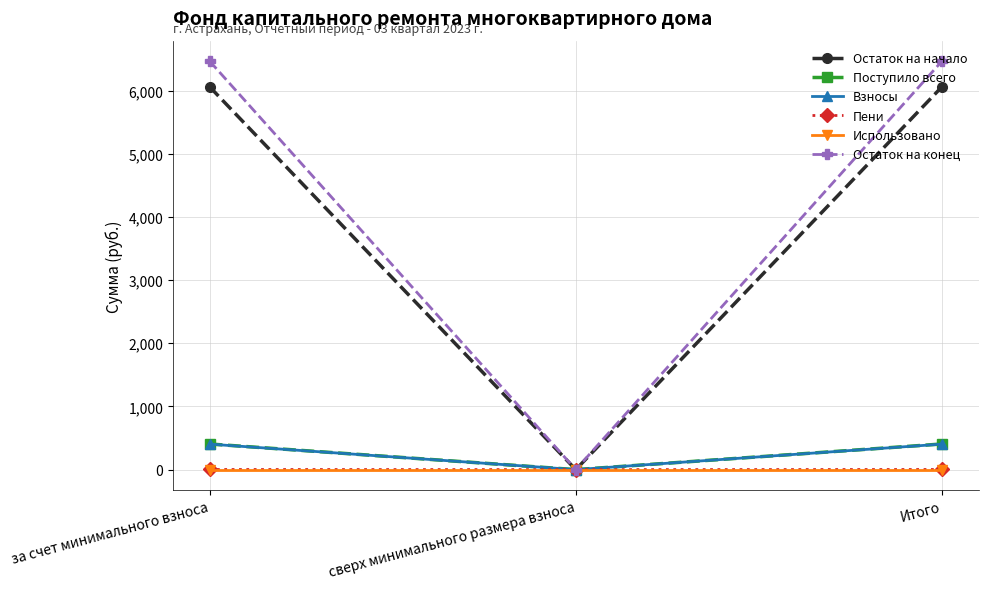

Does the chart display data point markers on the line(s)?

Yes